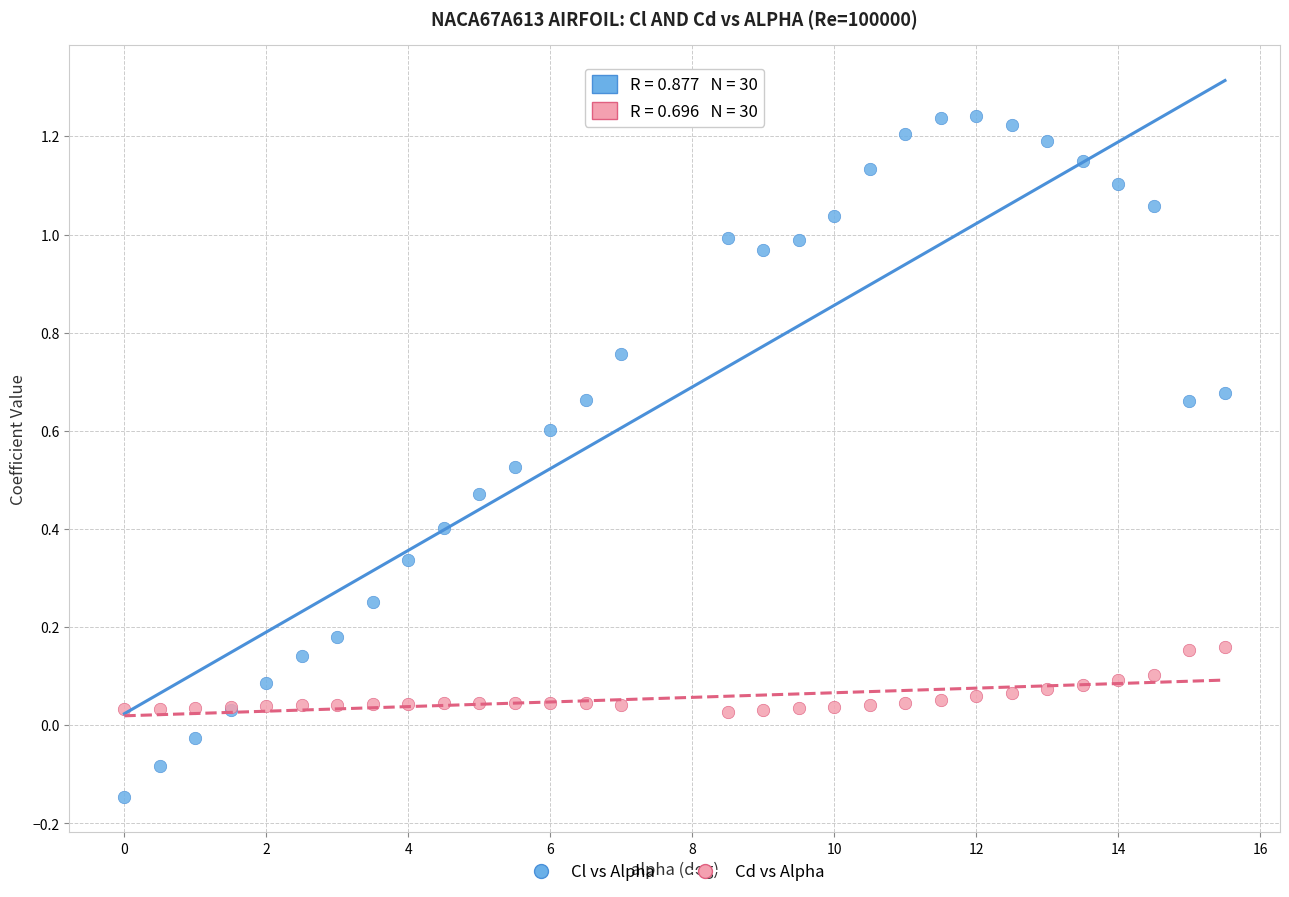

Which series contains the highest Y value?

Cl vs Alpha